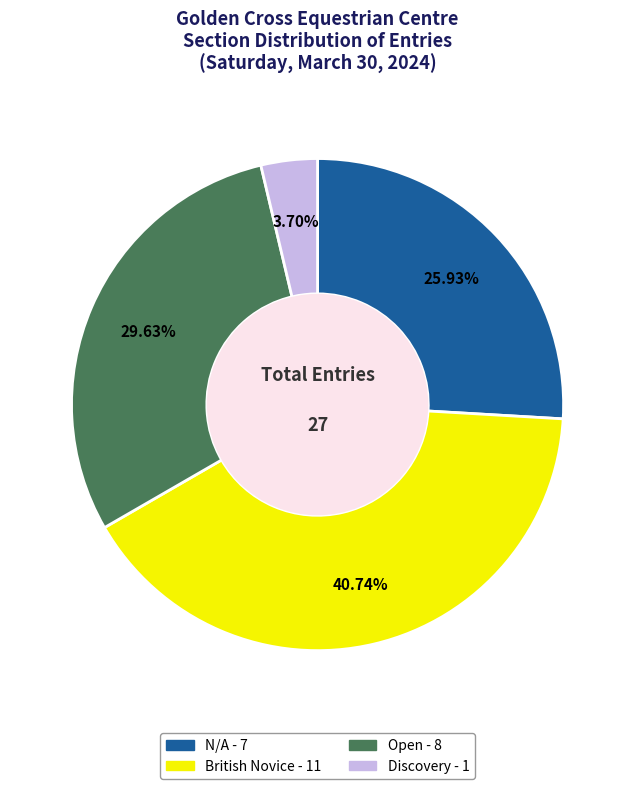

Is there any slice that represents more than half of the pie?

No